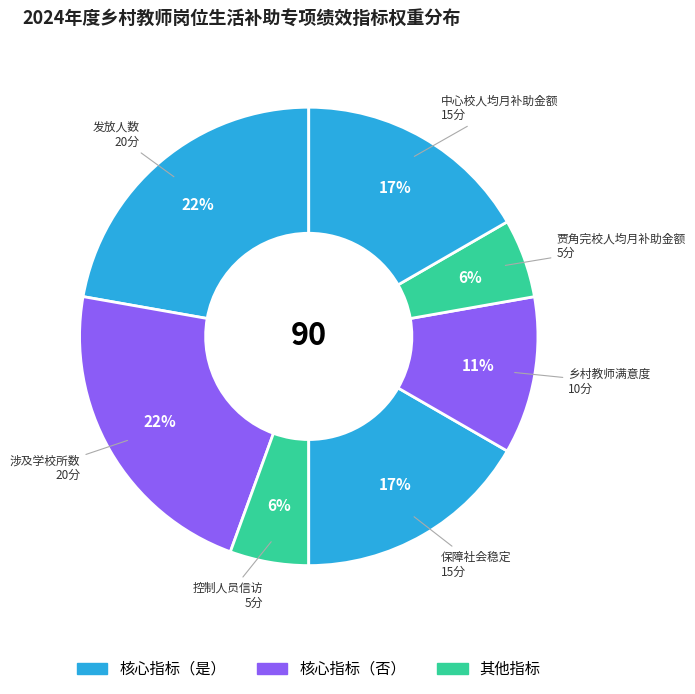

How many segments does this pie chart have?

7